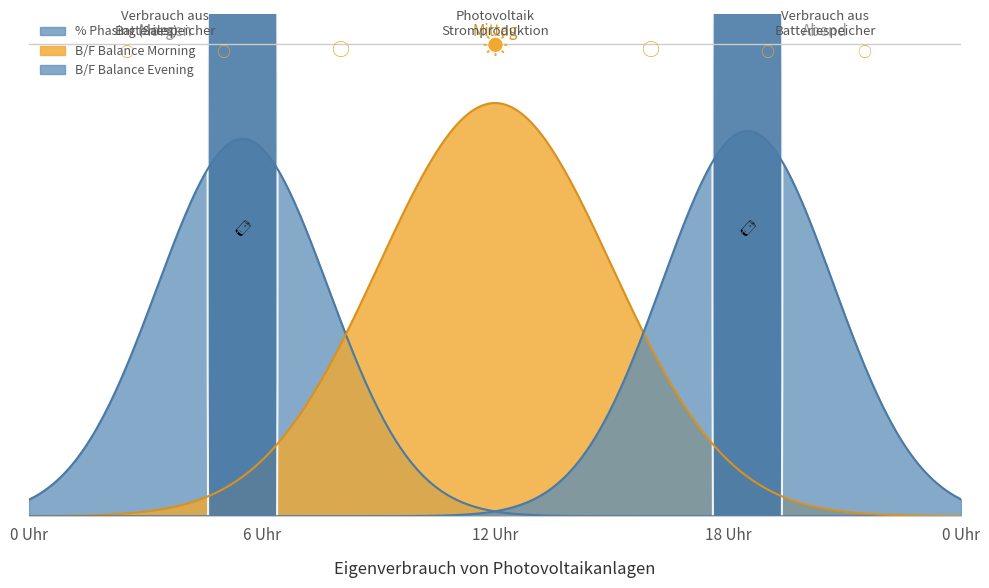

The value of B/F Balance Morning at 20 is 0.0. True or false?

True